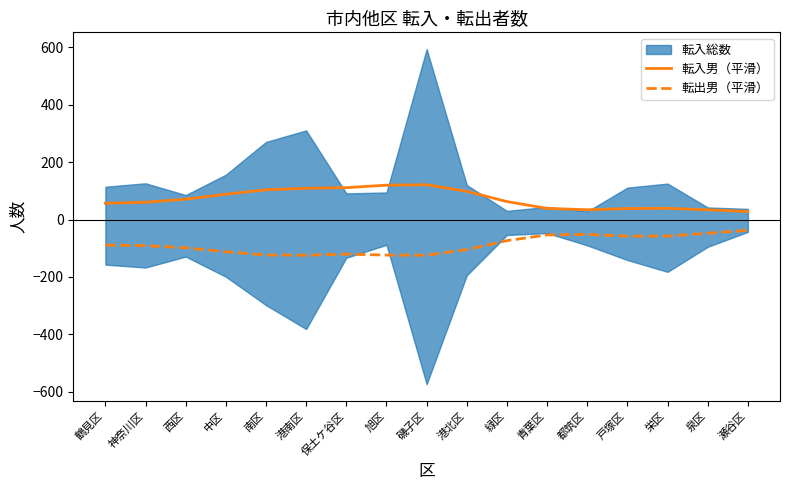

Where is 転出男（平滑） nearest to the value -80?

緑区